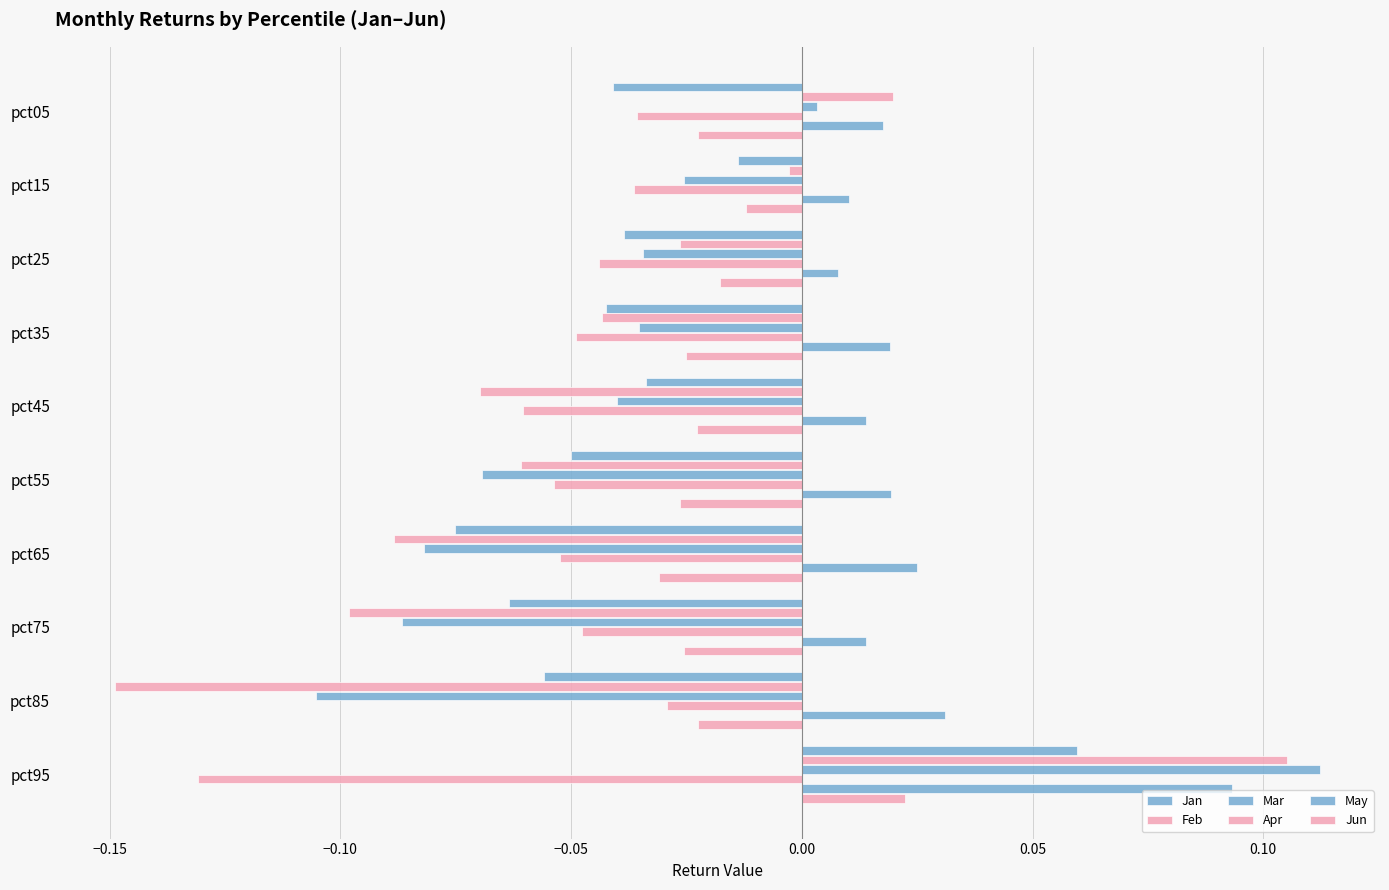

How many categories are shown in the chart?

10